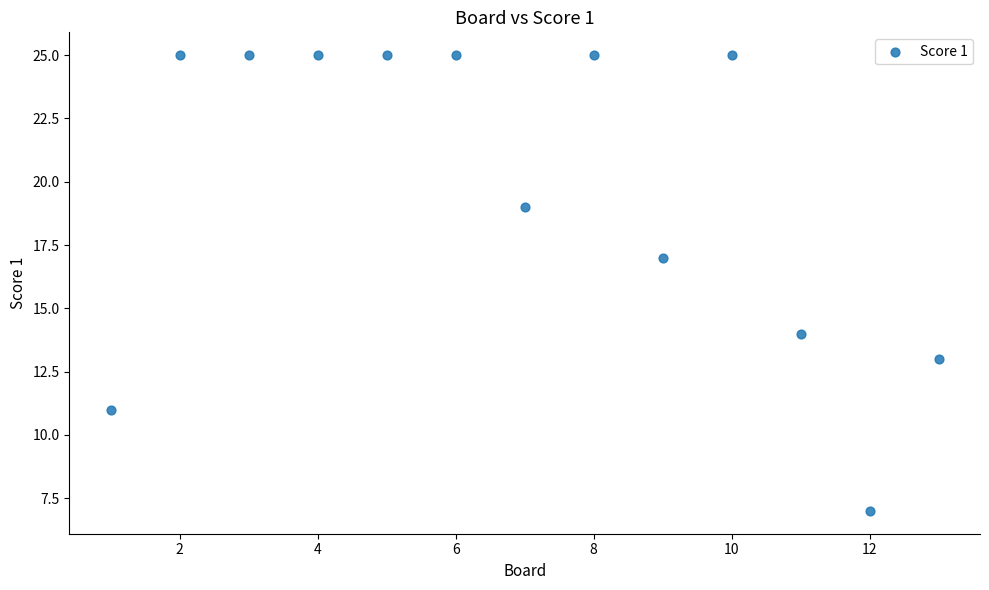

What is the range of Y values (max minus min)?

18